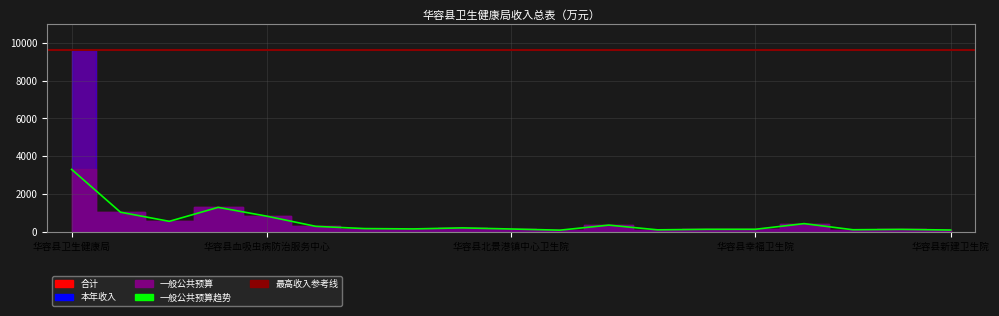

Count the number of categories in the chart.

19